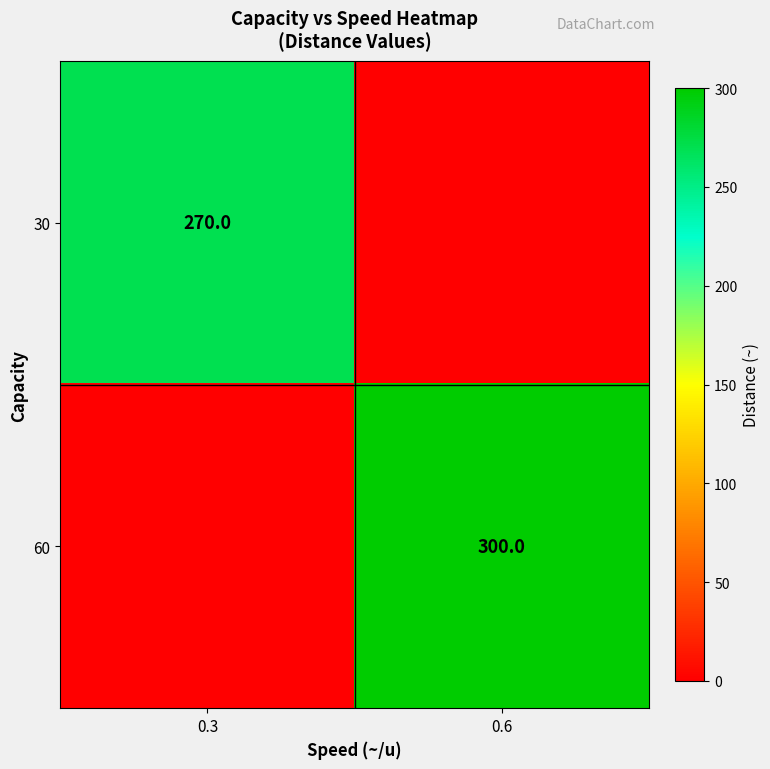

The 30 series shows 471 at 0.3. True or false?

False